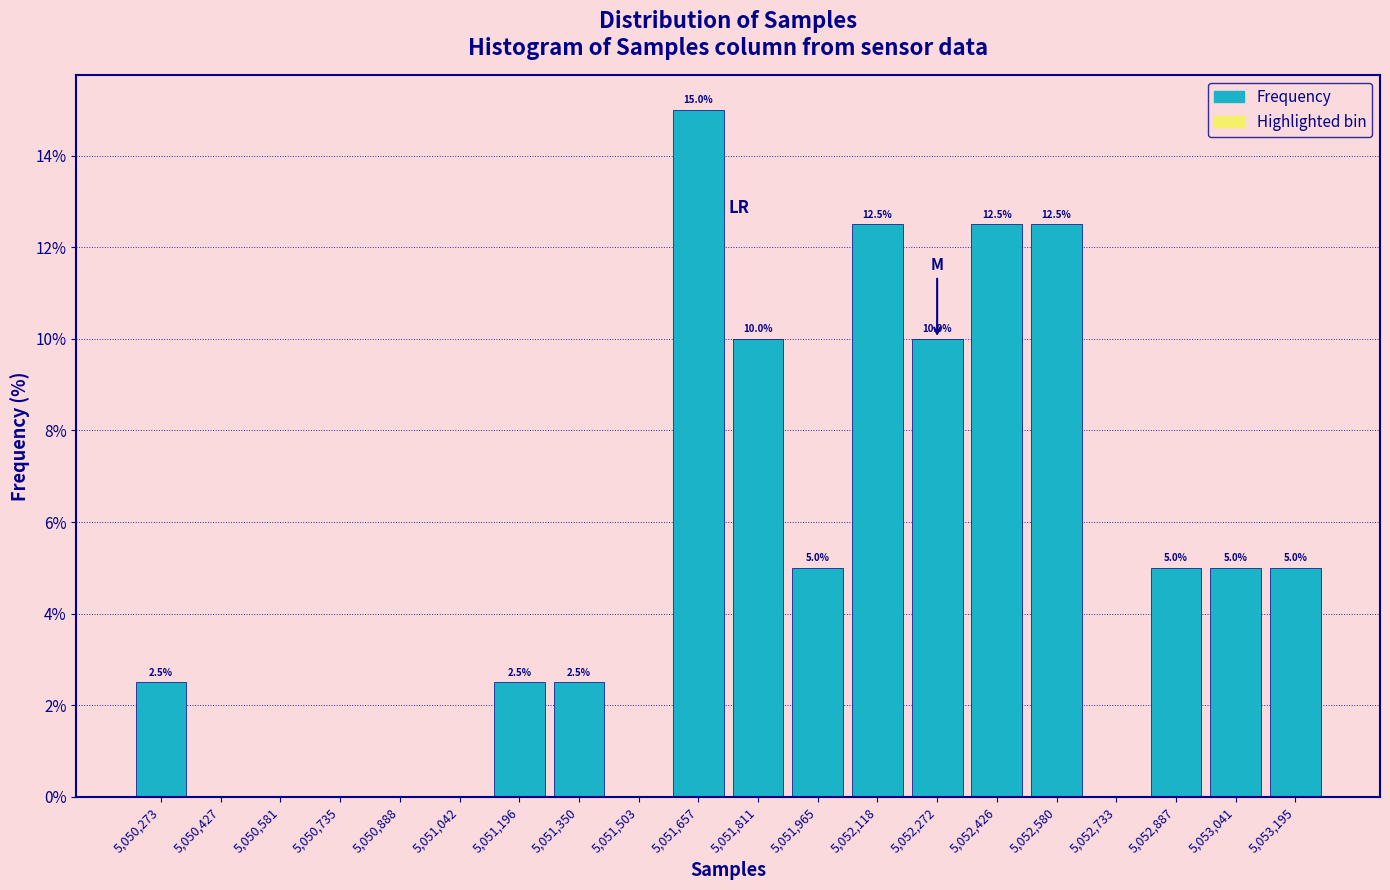

Over which range of the x-axis is the bar tallest?

5051580 to 5051740